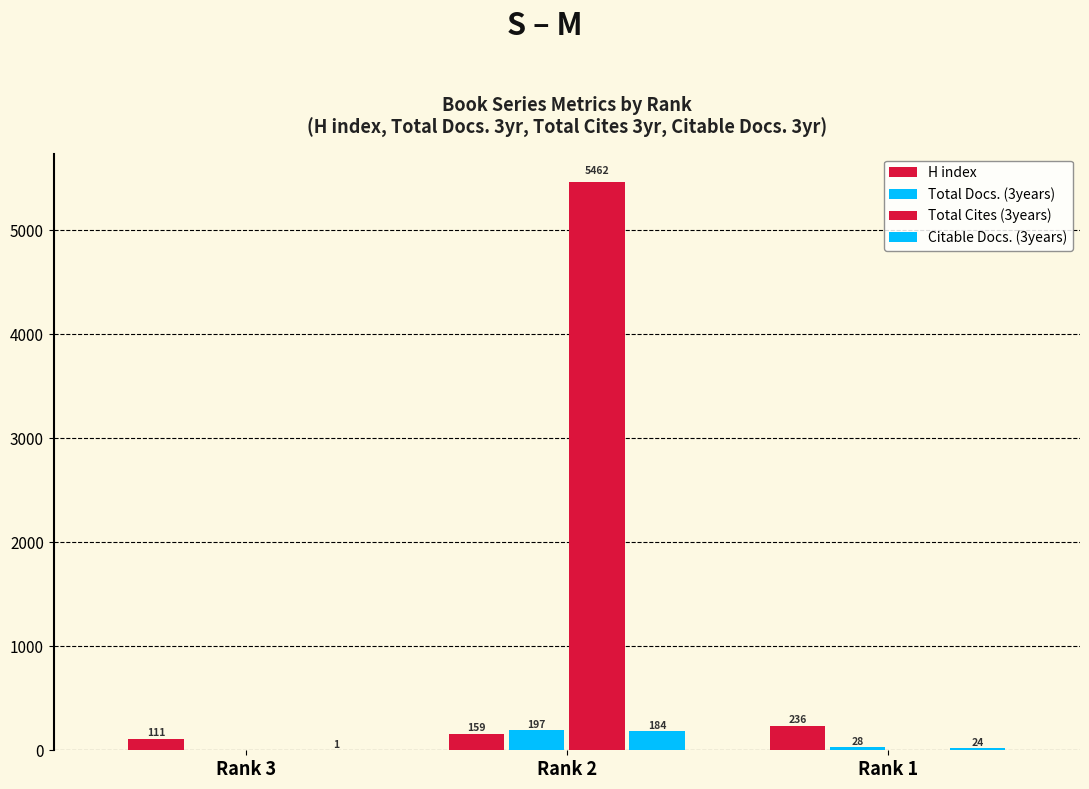

At which label does Total Docs. (3years) reach its peak?

Rank 2